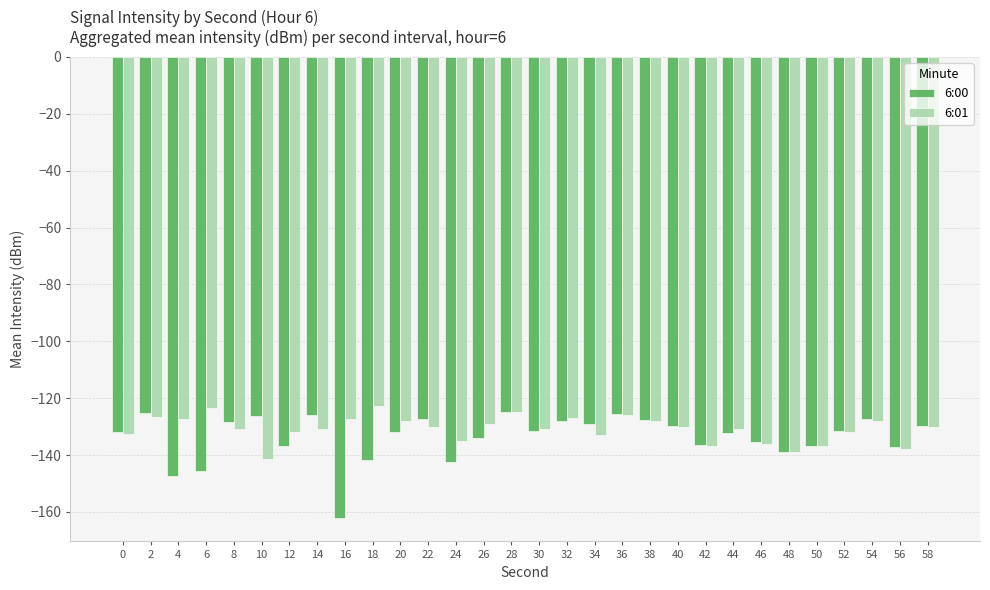

List the series in order of their overall mean, highest first.

6:01, 6:00